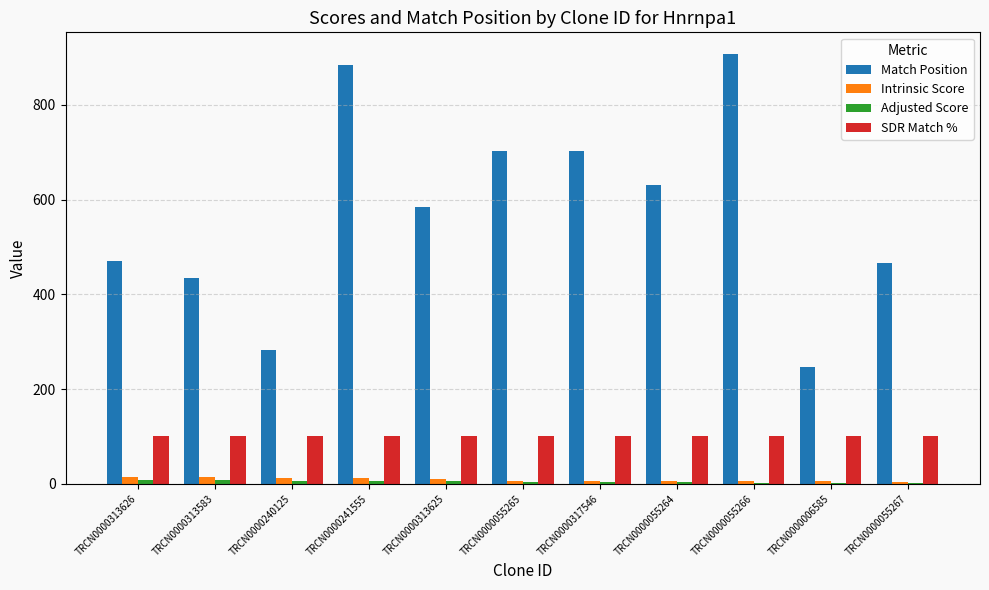

Which series has the largest total across all categories?

Match Position